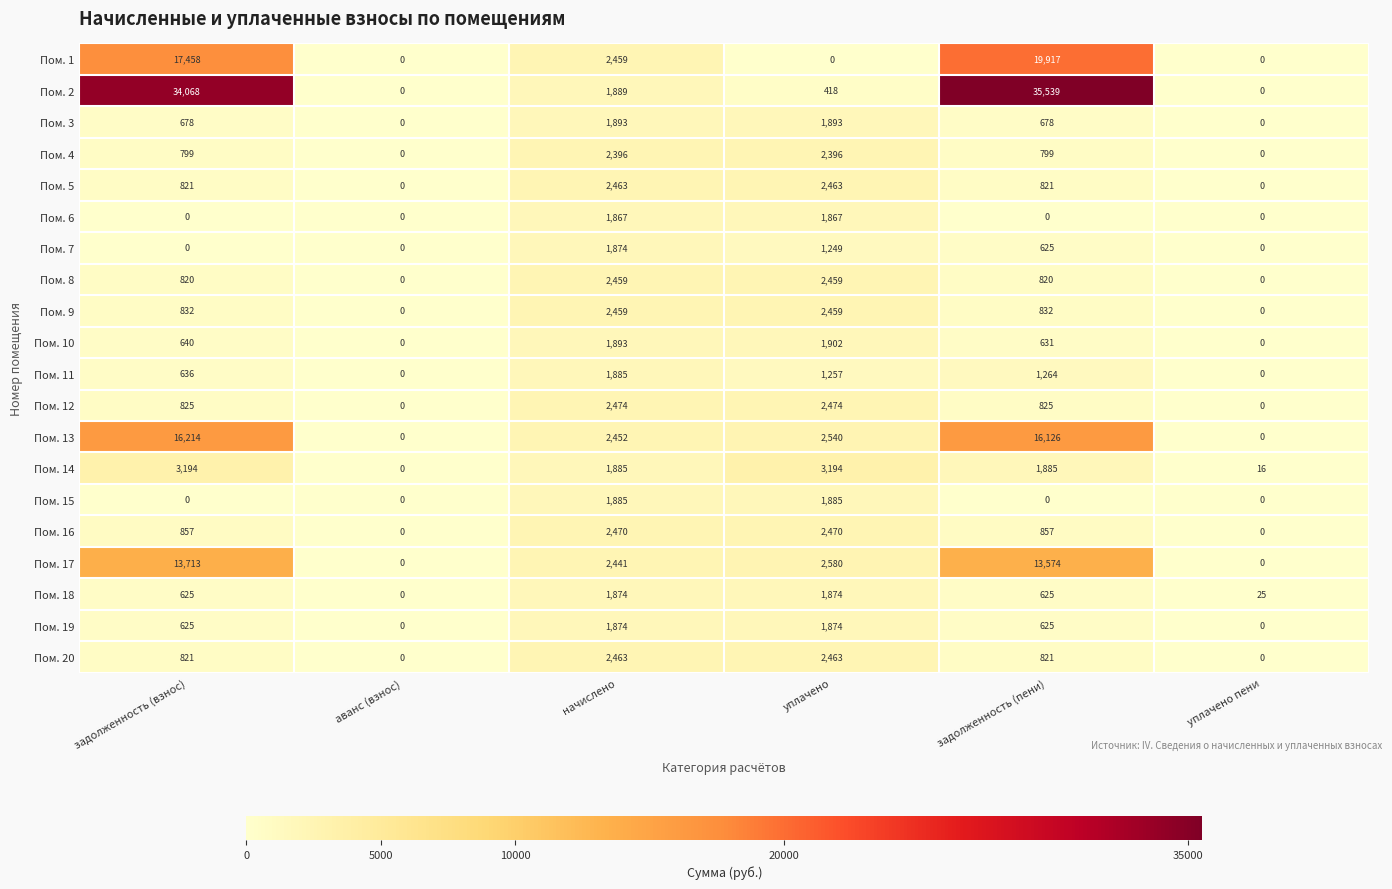

What is the average value of the Пом. 19 series?

833